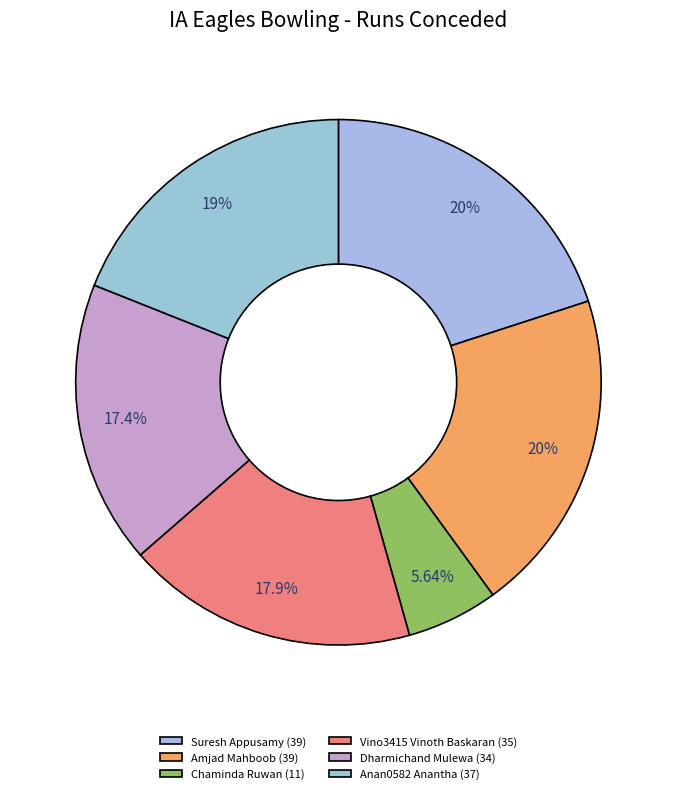

Does Vino3415 Vinoth Baskaran represent more than half of the total?

No